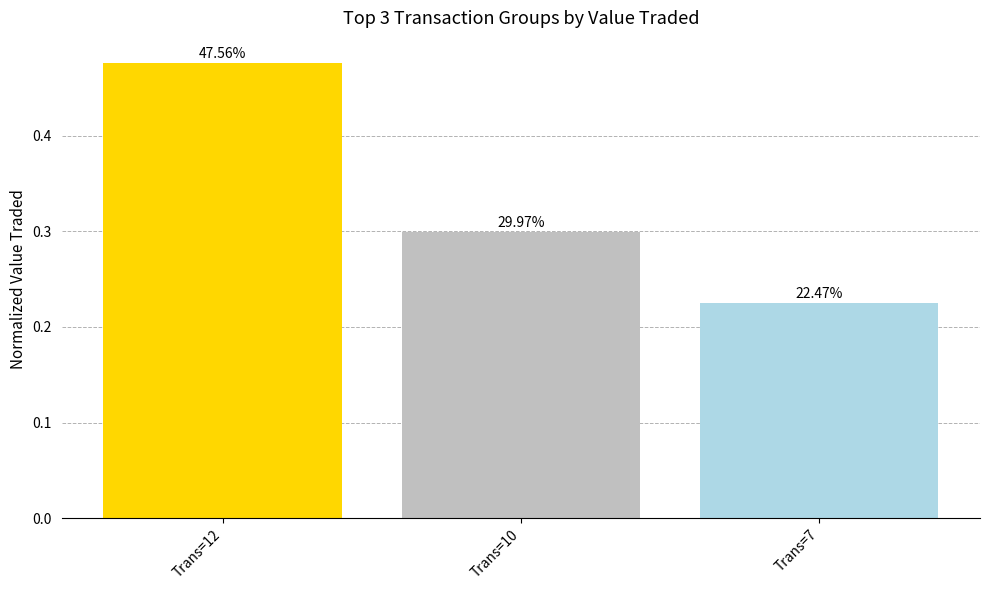

What is the sum of all values?

1.0